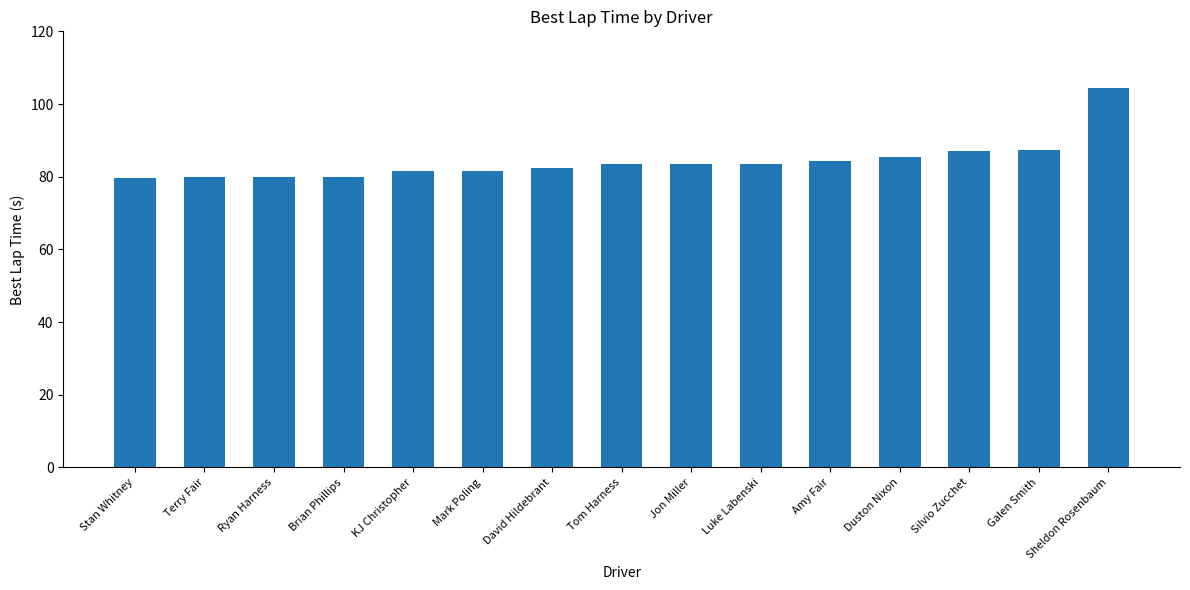

What is the sum of the values at Tom Harness and Terry Fair?

163.3